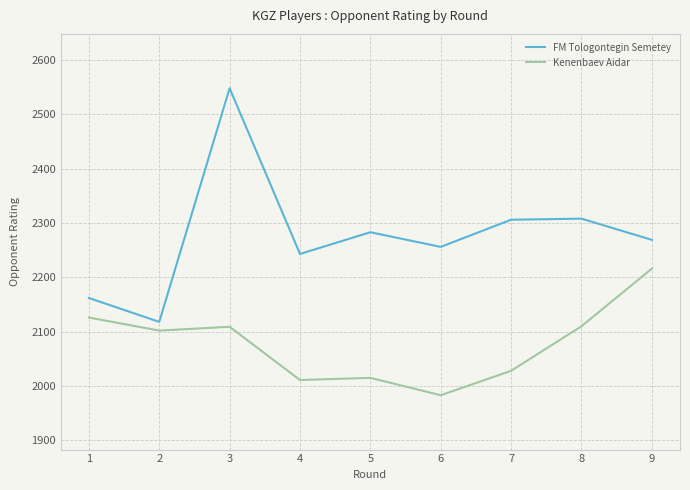

Count the number of data series in this chart.

2